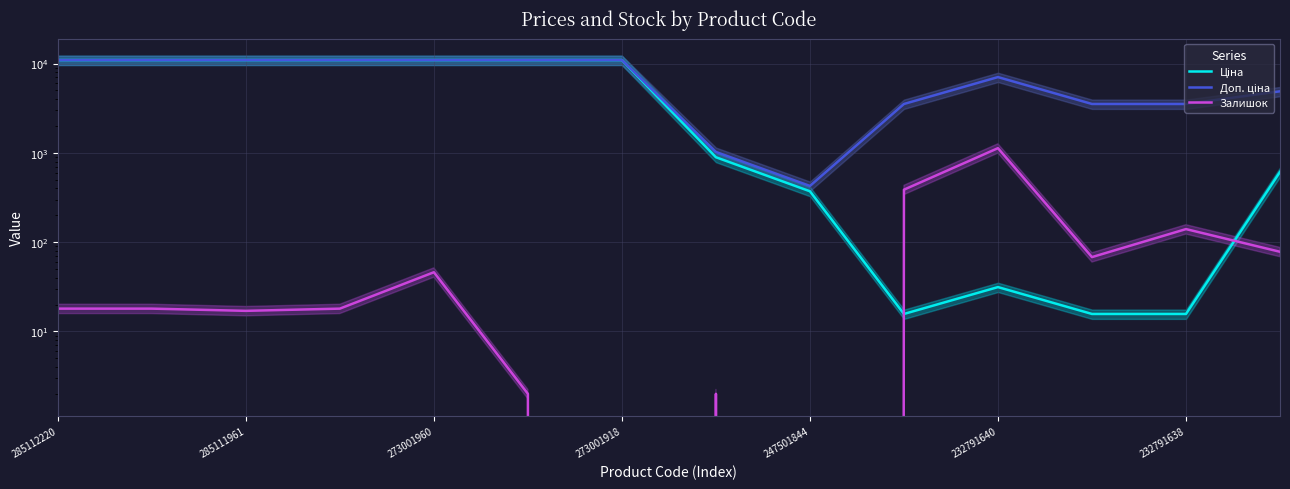

True or false: Доп. ціна has a value of 1755.0 at 7.

False